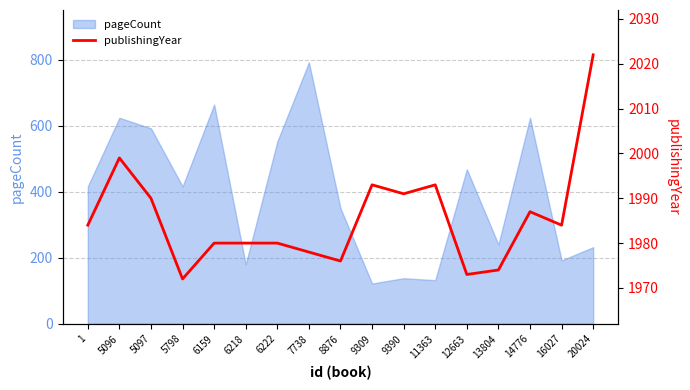

True or false: pageCount has a value of 314 at 13804.

False